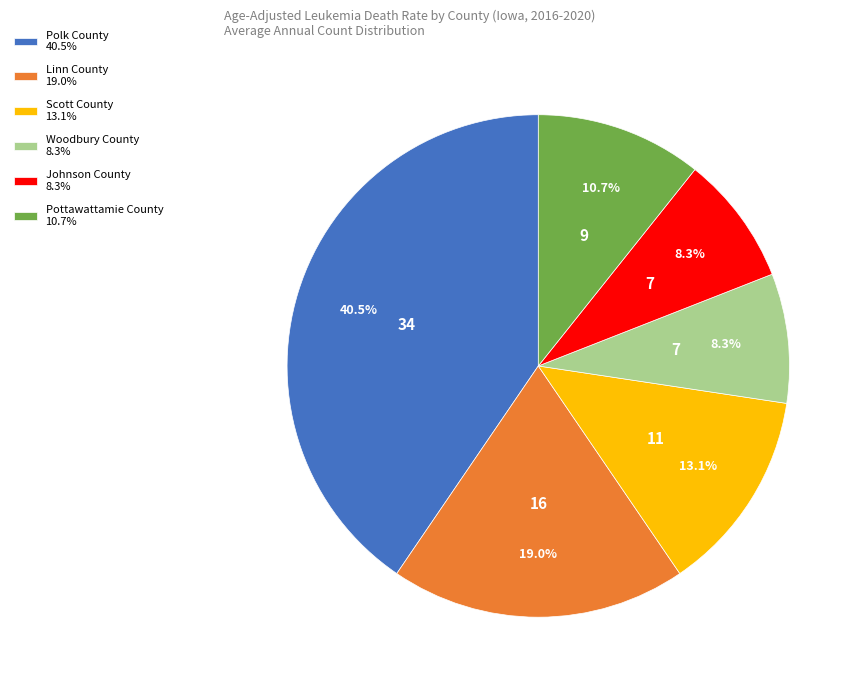

To the nearest percent, what is the combined percentage of Woodbury County and Scott County?

21%